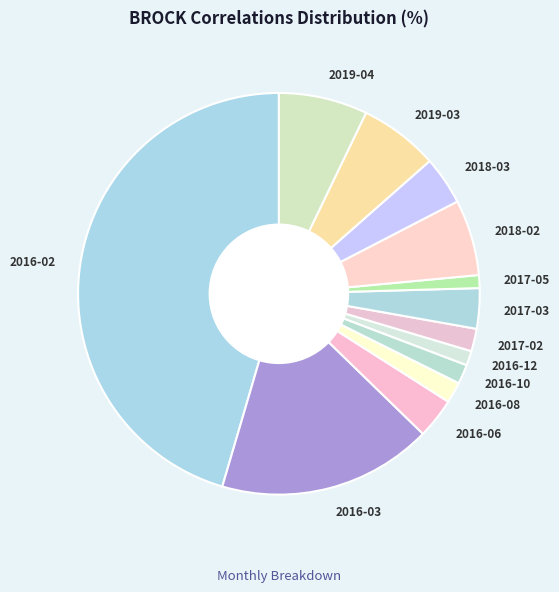

What is the largest slice in the pie chart?

2016-02